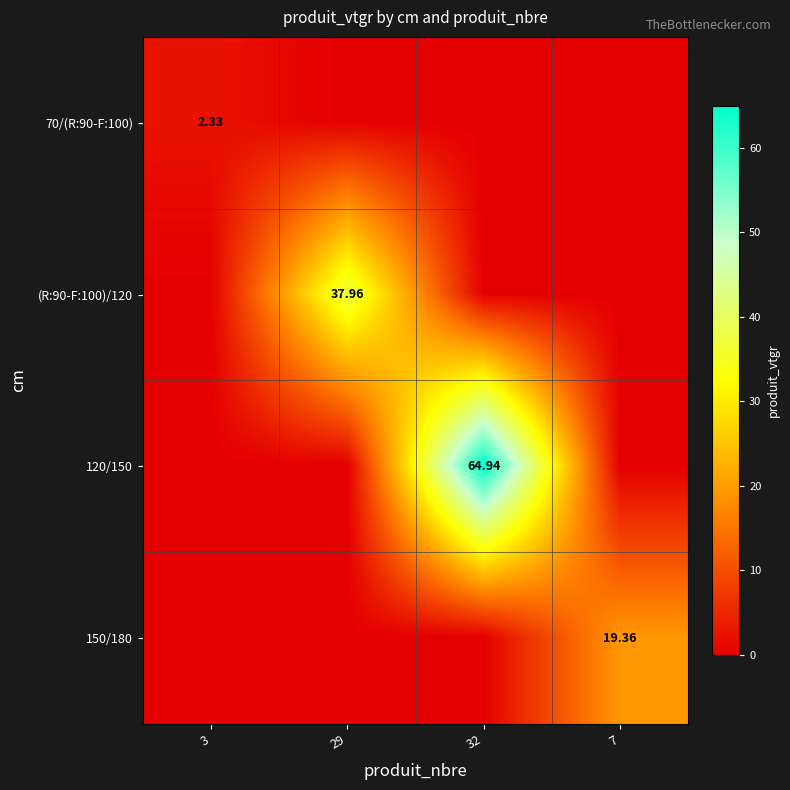

Is the value of (R:90-F:100)/120 at 7 greater than the value of 120/150 at 3?

No